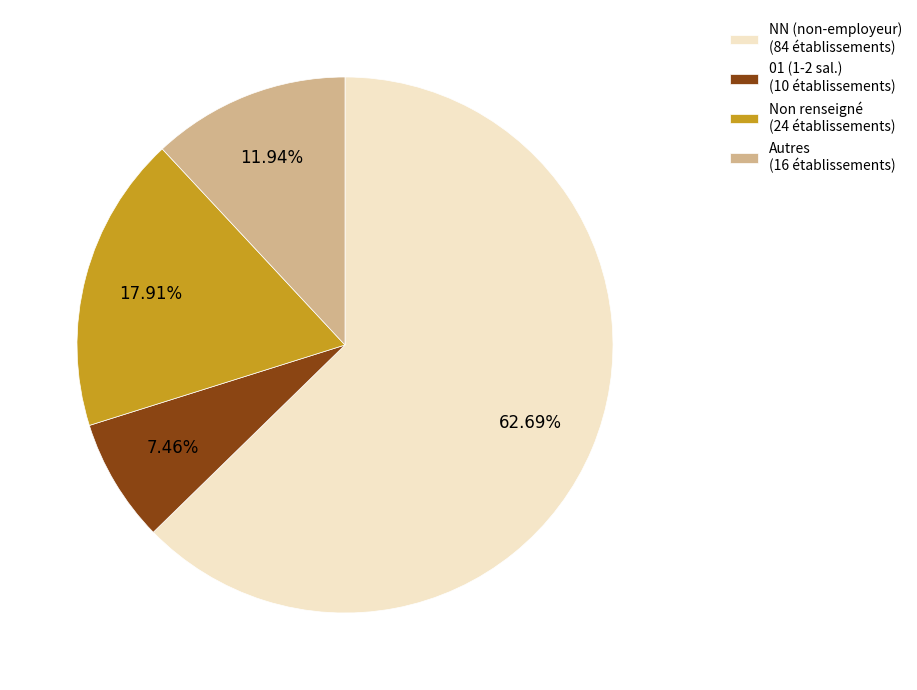

Is the sum of Autres (16 établissements) and NN (non-employeur) (84 établissements) greater than half?

Yes